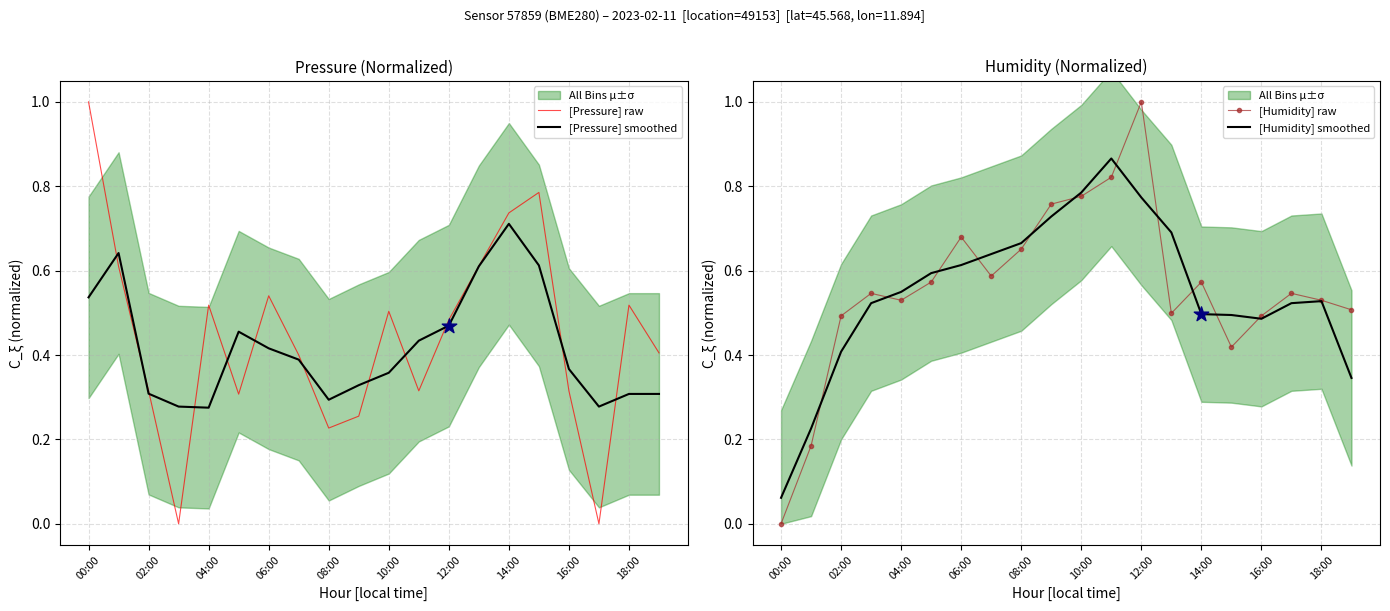

Which series contains the lowest Y value?

[Pressure] raw